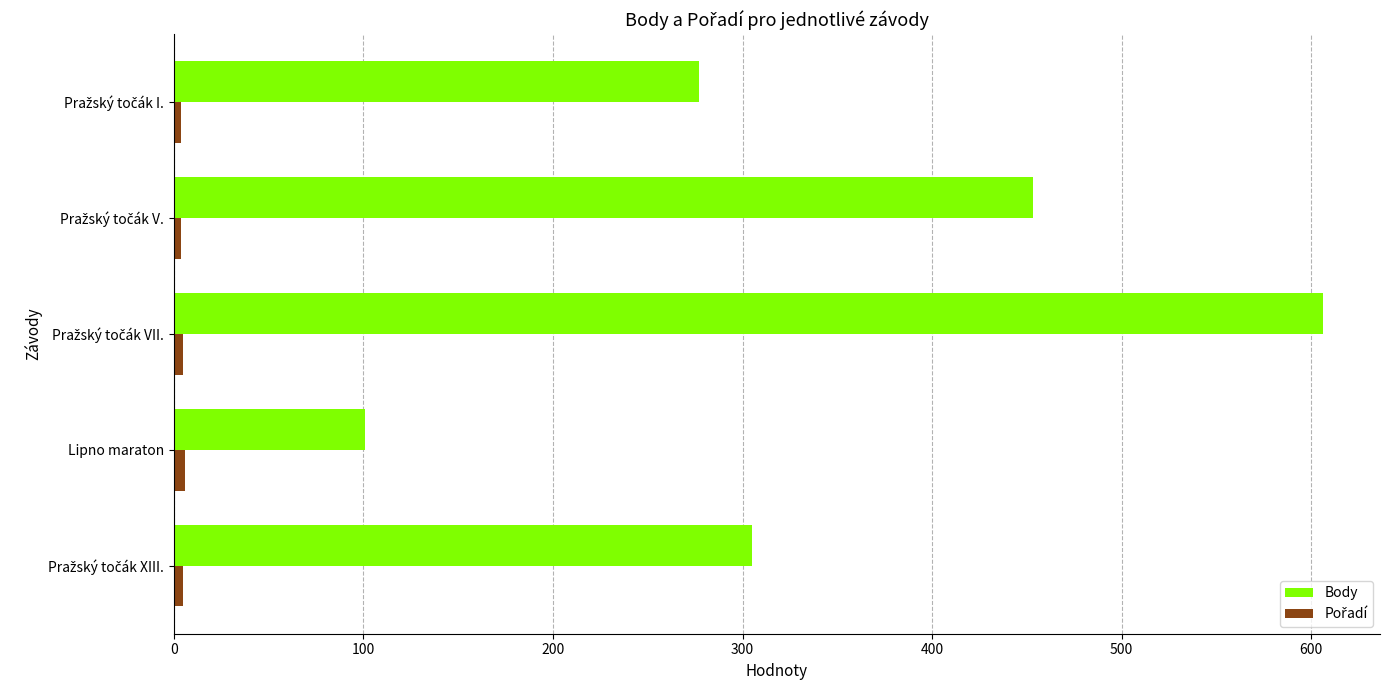

What is the minimum value shown in the chart?

4